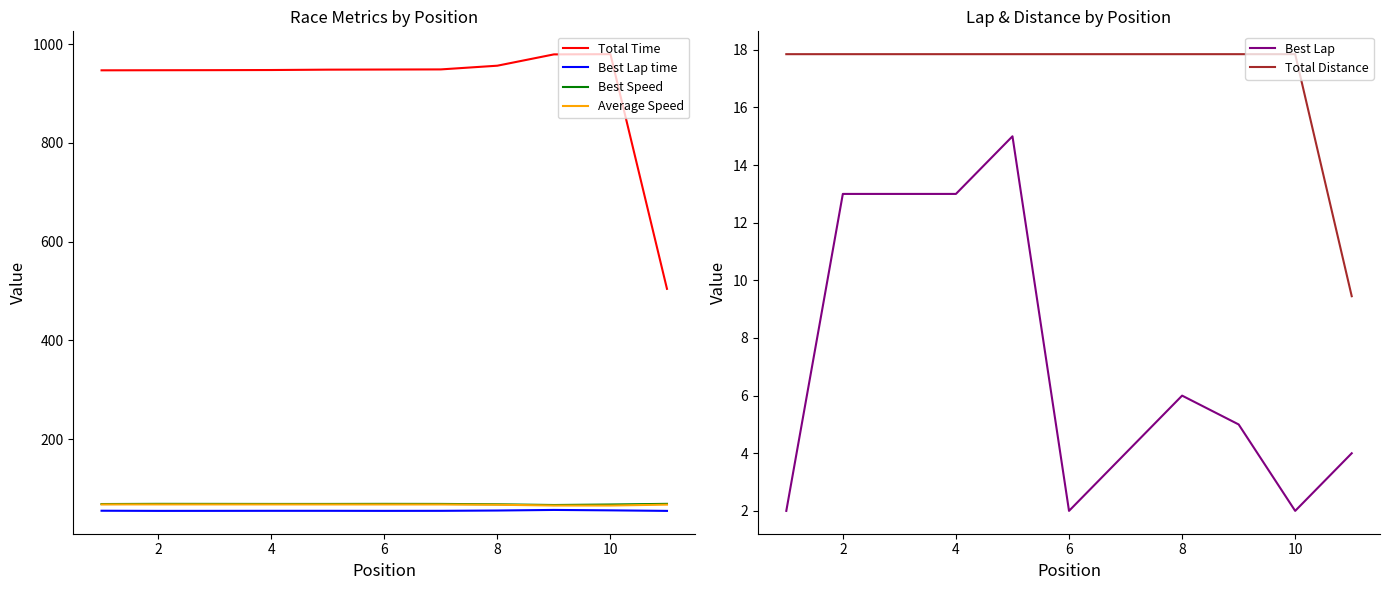

Which series has the largest total across all categories?

Total Time